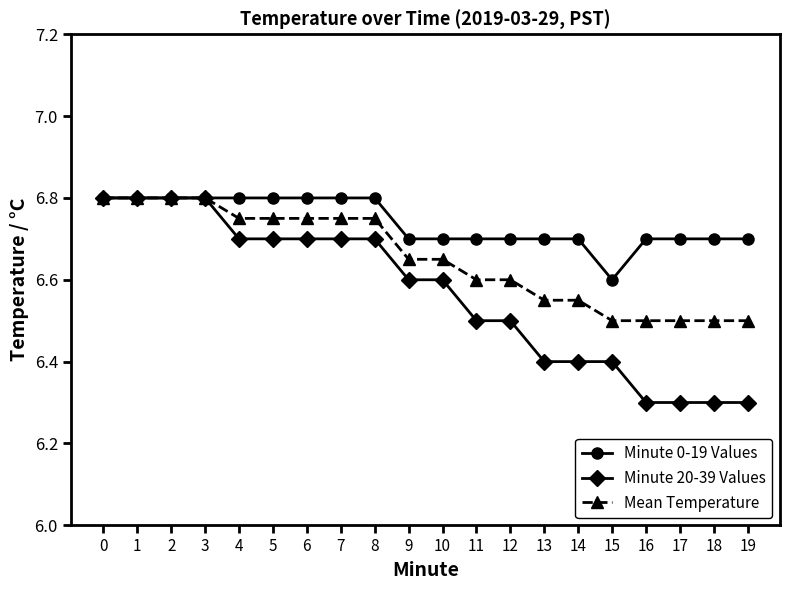

What is the difference between the second highest and second lowest values in the Minute 0-19 Values series?

0.1